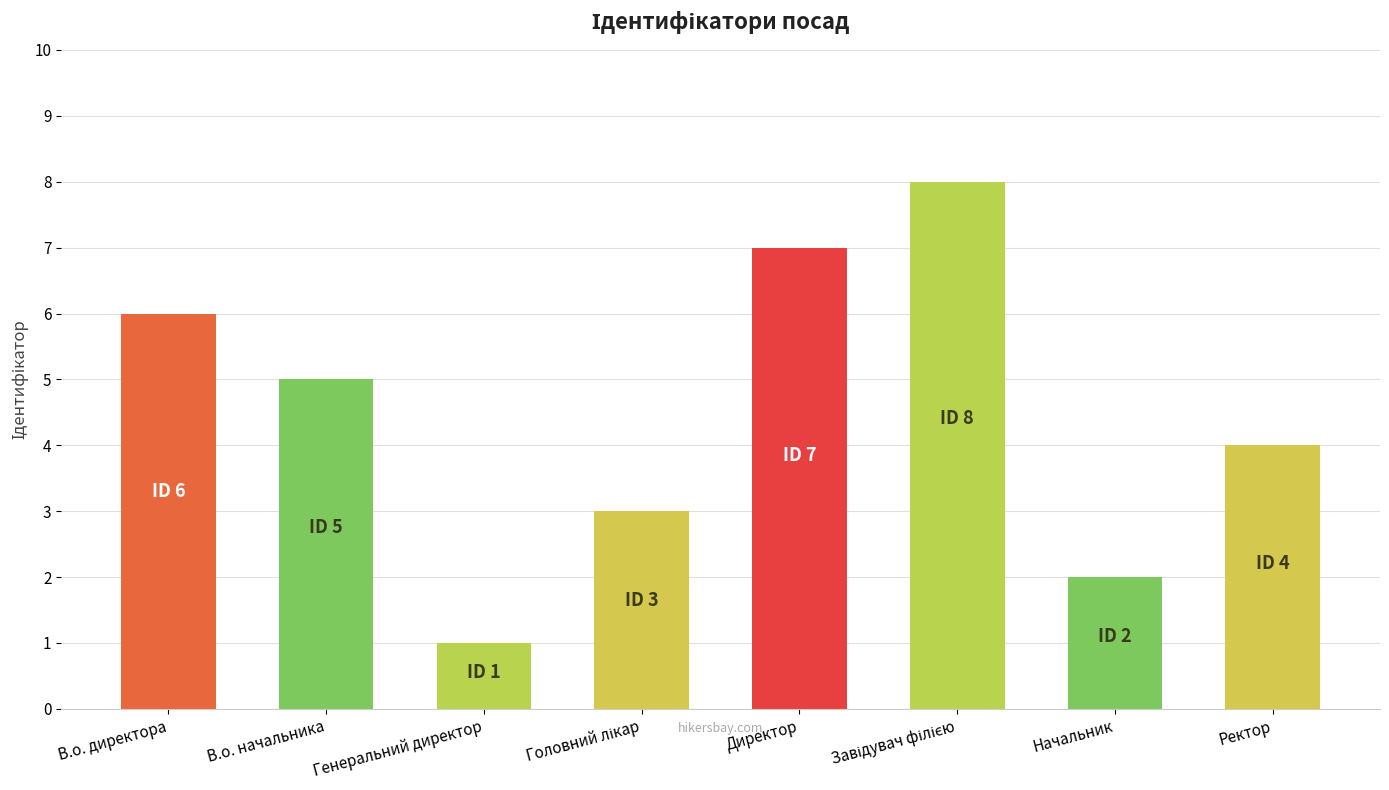

True or false: the data shows 5 at В.о. начальника.

True